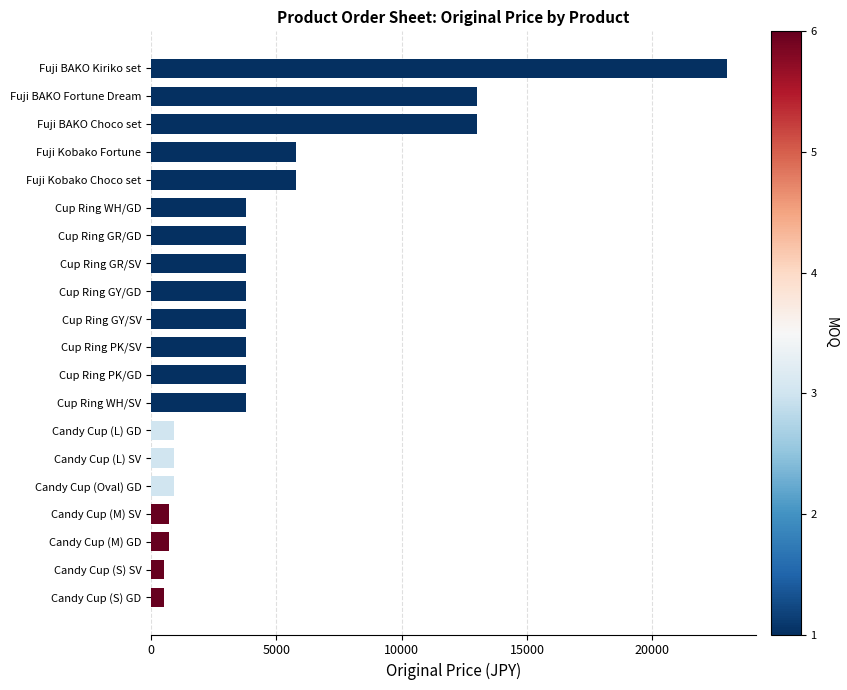

Reading top to bottom, what are all the values shown in this chart?

23000	13000	13000	5800	5800	3800	3800	3800	3800	3800	3800	3800	3800	900	900	900	700	700	500	500